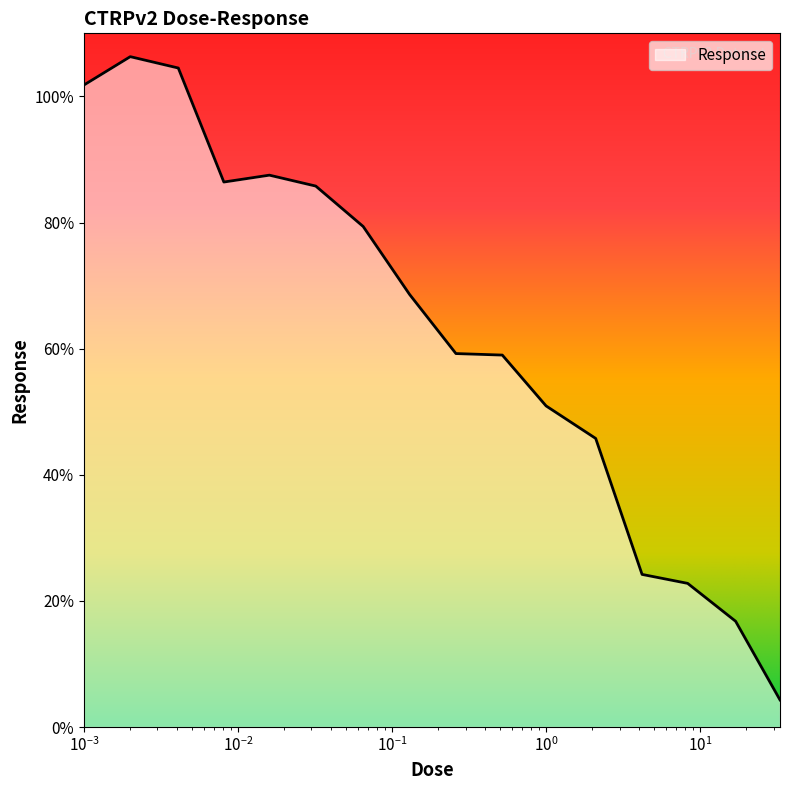

Does the chart display data point markers on the line(s)?

No